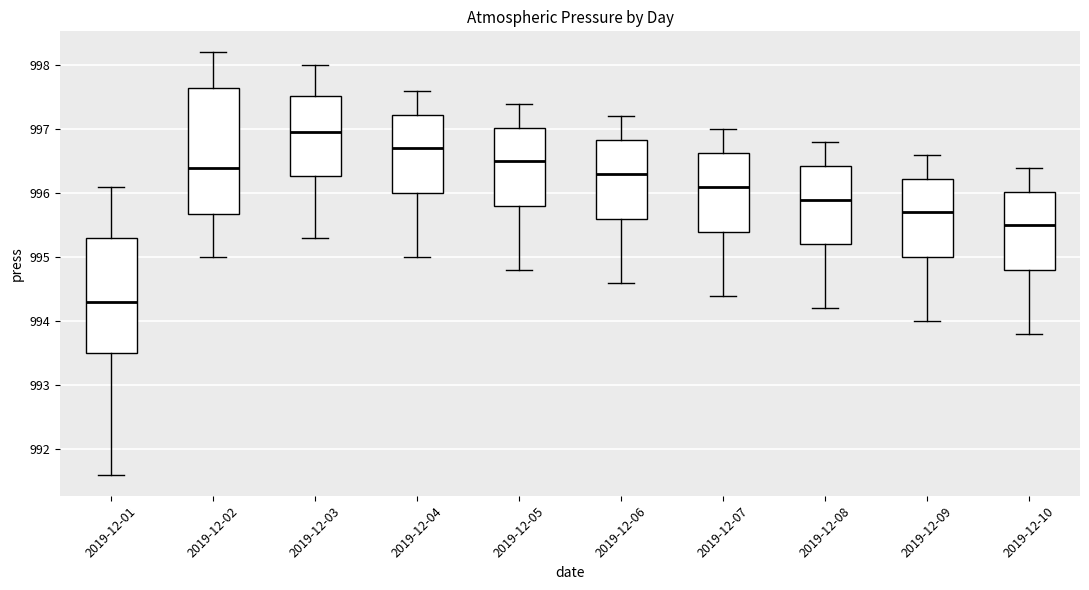

Where does the lower whisker of the box for 2019-12-07 end on the y-axis? The values are not printed on the chart, so give them approximately, as read against the axis.

994.4